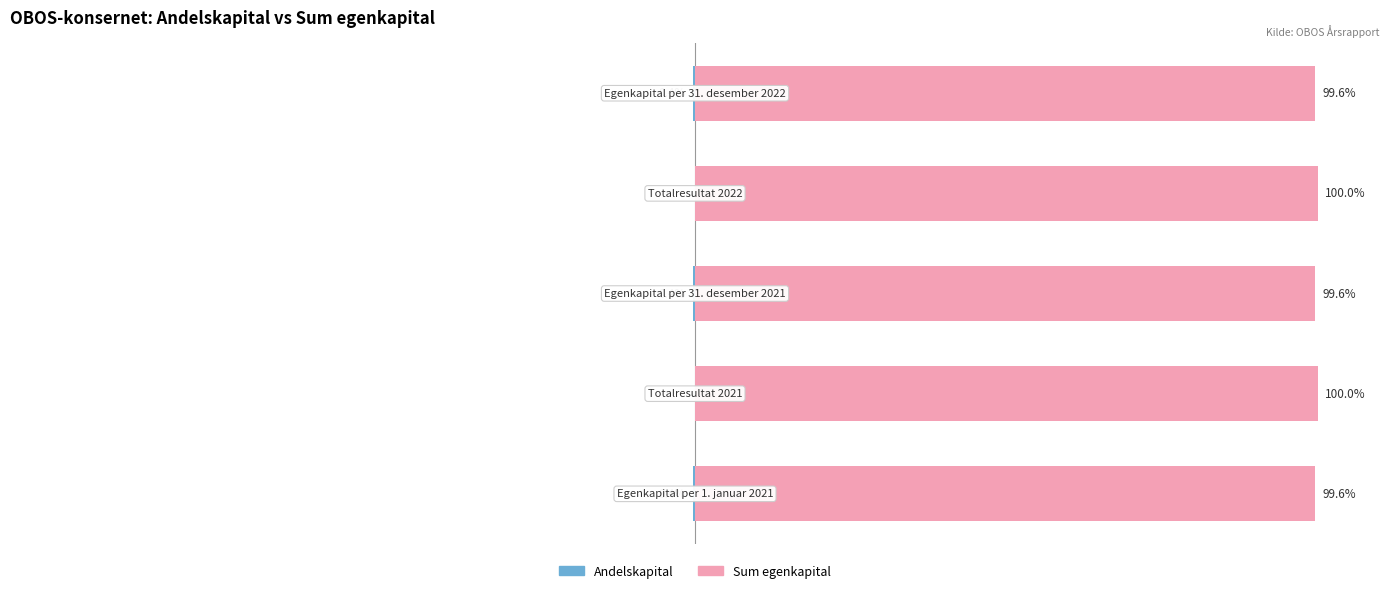

At 1, list the series in order from largest to smallest.

Sum egenkapital, Andelskapital